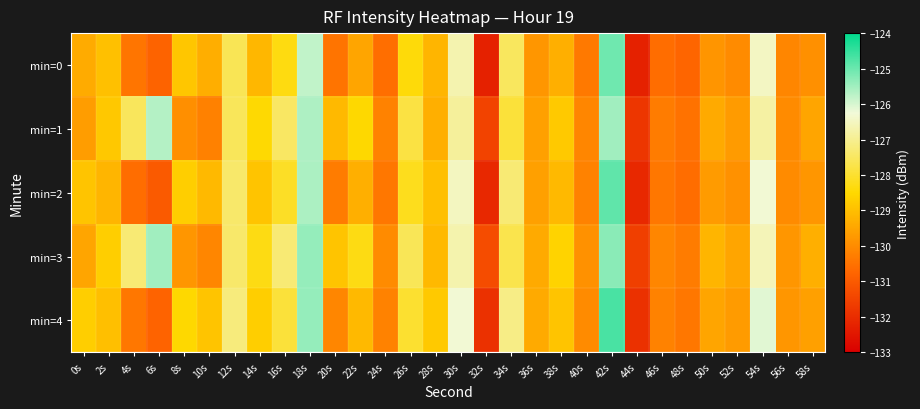

Reading right to left, transcribe all the data shown in this chart.

min=0: 58s=-129.9	56s=-130.1	54s=-126.5	52s=-130.0	50s=-129.8	48s=-130.8	46s=-130.6	44s=-132.2	42s=-125.0	40s=-130.4	38s=-129.3	36s=-129.8	34s=-127.5	32s=-132.3	30s=-126.7	28s=-129.2	26s=-128.4	24s=-130.6	22s=-129.5	20s=-130.5	18s=-125.8	16s=-128.3	14s=-129.2	12s=-127.6	10s=-129.3	8s=-128.9	6s=-130.8	4s=-130.4	2s=-129.0	0s=-129.4
min=1: 58s=-129.5	56s=-130.0	54s=-126.8	52s=-129.7	50s=-129.4	48s=-130.5	46s=-130.3	44s=-131.8	42s=-125.5	40s=-130.1	38s=-128.8	36s=-129.6	34s=-127.9	32s=-131.5	30s=-126.9	28s=-129.3	26s=-127.8	24s=-130.2	22s=-128.5	20s=-129.1	18s=-125.6	16s=-127.5	14s=-128.5	12s=-127.6	10s=-130.2	8s=-129.9	6s=-125.7	4s=-127.5	2s=-128.8	0s=-129.6
min=2: 58s=-129.8	56s=-130.0	54s=-126.3	52s=-129.9	50s=-129.7	48s=-130.6	46s=-130.4	44s=-132.1	42s=-124.9	40s=-130.2	38s=-129.1	36s=-129.6	34s=-127.3	32s=-132.1	30s=-126.5	28s=-129.0	26s=-128.2	24s=-130.4	22s=-129.3	20s=-130.3	18s=-125.6	16s=-128.1	14s=-128.9	12s=-127.4	10s=-129.1	8s=-128.7	6s=-131.0	4s=-130.6	2s=-129.2	0s=-128.9
min=3: 58s=-129.3	56s=-129.8	54s=-126.6	52s=-129.5	50s=-129.2	48s=-130.3	46s=-130.1	44s=-131.6	42s=-125.3	40s=-129.9	38s=-128.6	36s=-129.4	34s=-127.7	32s=-131.3	30s=-126.7	28s=-129.1	26s=-127.6	24s=-130.0	22s=-128.3	20s=-128.9	18s=-125.4	16s=-127.3	14s=-128.3	12s=-127.4	10s=-130.1	8s=-129.8	6s=-125.5	4s=-127.3	2s=-128.7	0s=-129.5
min=4: 58s=-129.6	56s=-129.8	54s=-126.1	52s=-129.7	50s=-129.5	48s=-130.4	46s=-130.2	44s=-131.9	42s=-124.7	40s=-130.0	38s=-128.9	36s=-129.4	34s=-127.1	32s=-131.9	30s=-126.3	28s=-128.8	26s=-128.0	24s=-130.2	22s=-129.1	20s=-130.1	18s=-125.4	16s=-127.9	14s=-128.7	12s=-127.2	10s=-128.9	8s=-128.5	6s=-130.8	4s=-130.4	2s=-129.0	0s=-128.7